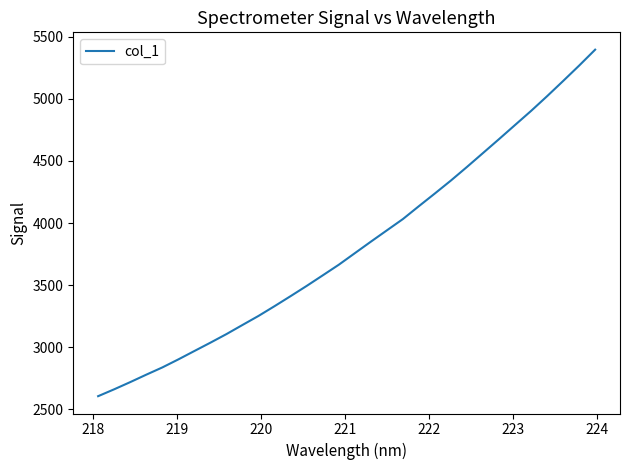

What is the greatest value displayed?

5396.7